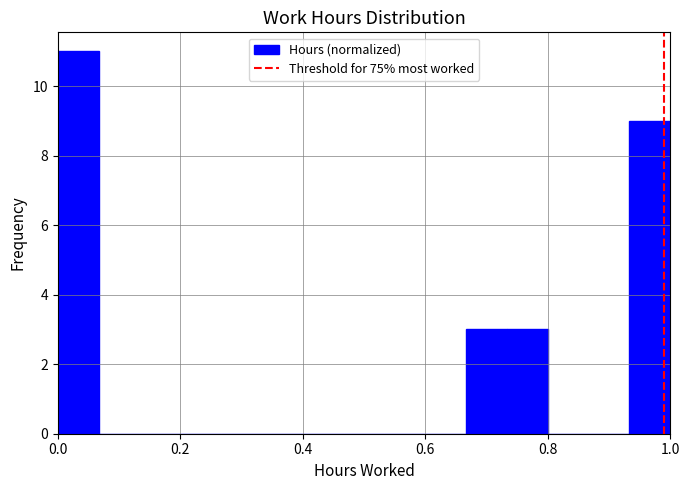

Read against the x-axis, roughly where is the centre of the tallest bar?

0.04